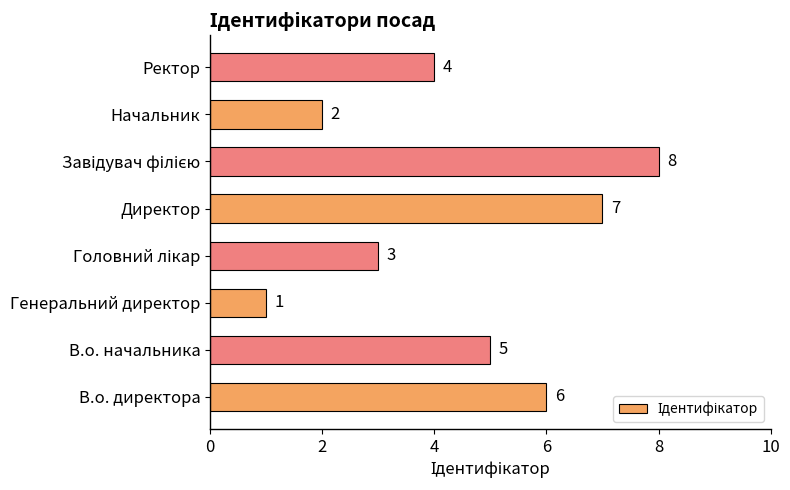

Which has a higher value, Директор or Начальник?

Директор